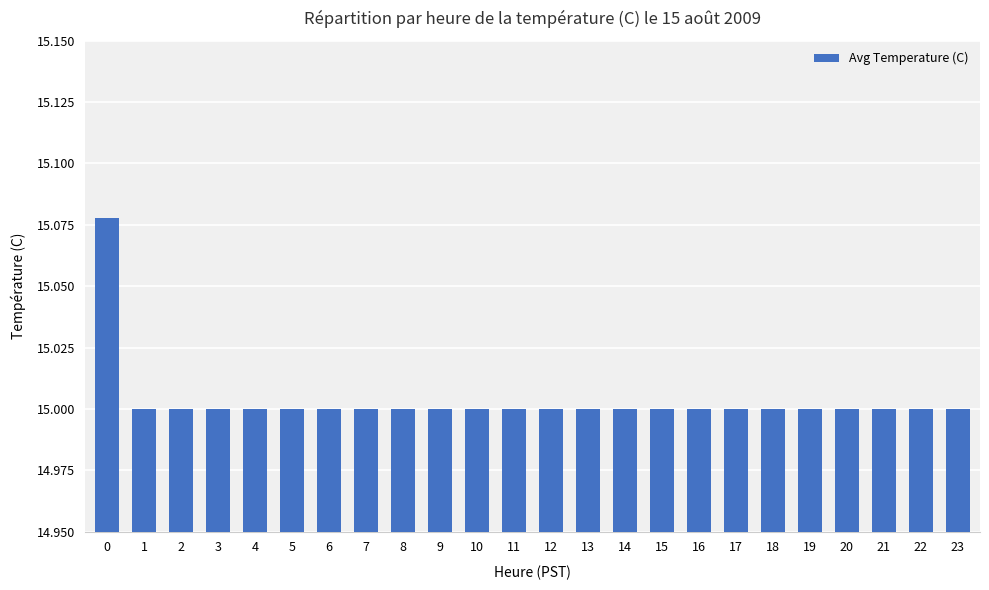

How many distinct data groups are displayed?

1